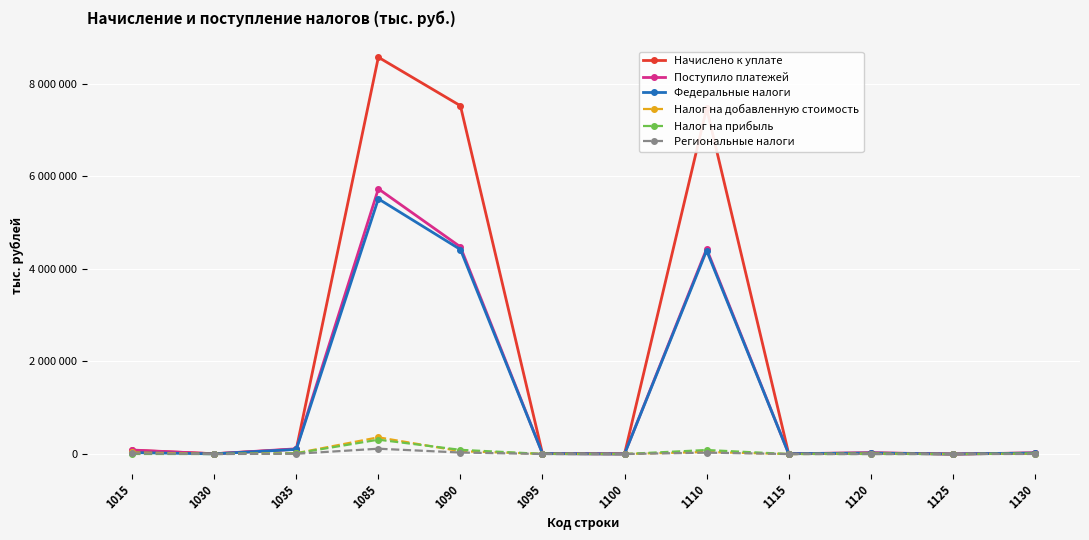

Does the chart have visible grid lines?

Yes